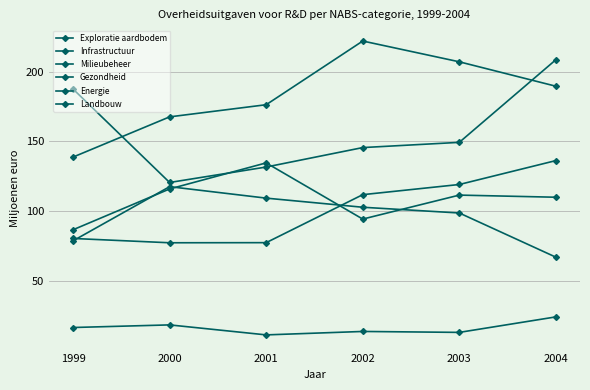

What is the difference between the Infrastructuur values at 2000 and 2004?

22.0